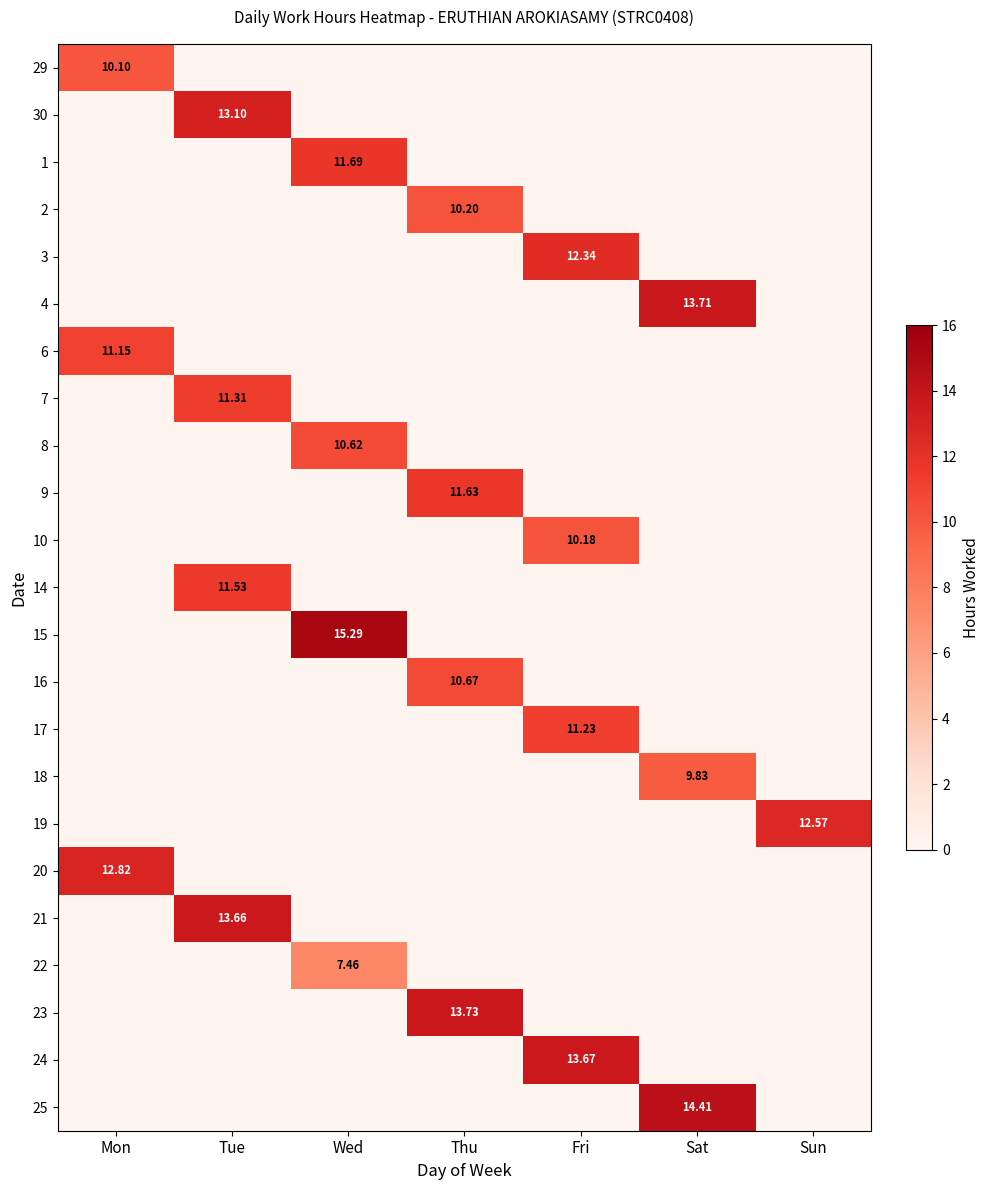

At which label is 17 closest to 5?

Mon